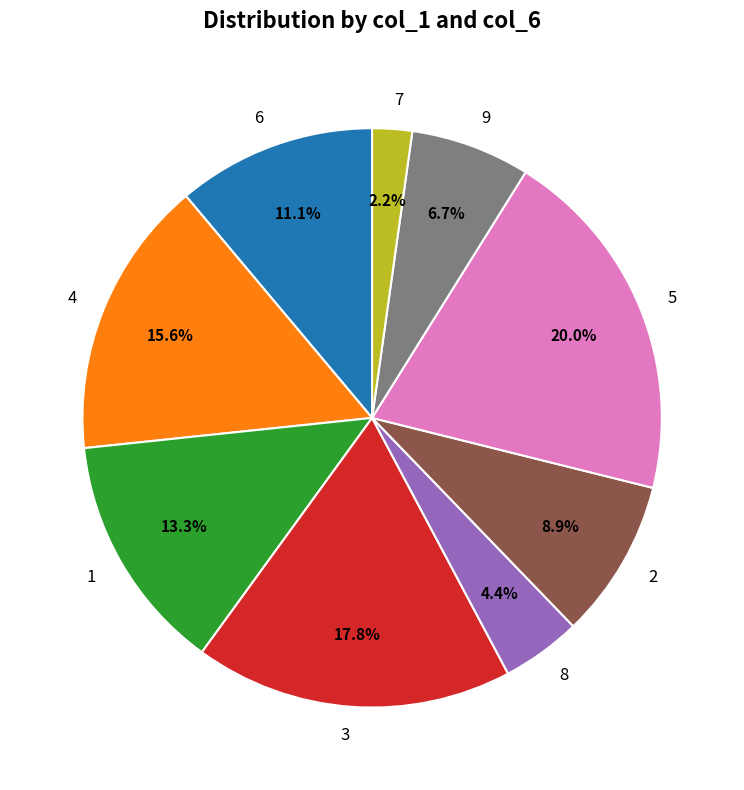

Which slice is the largest?

5